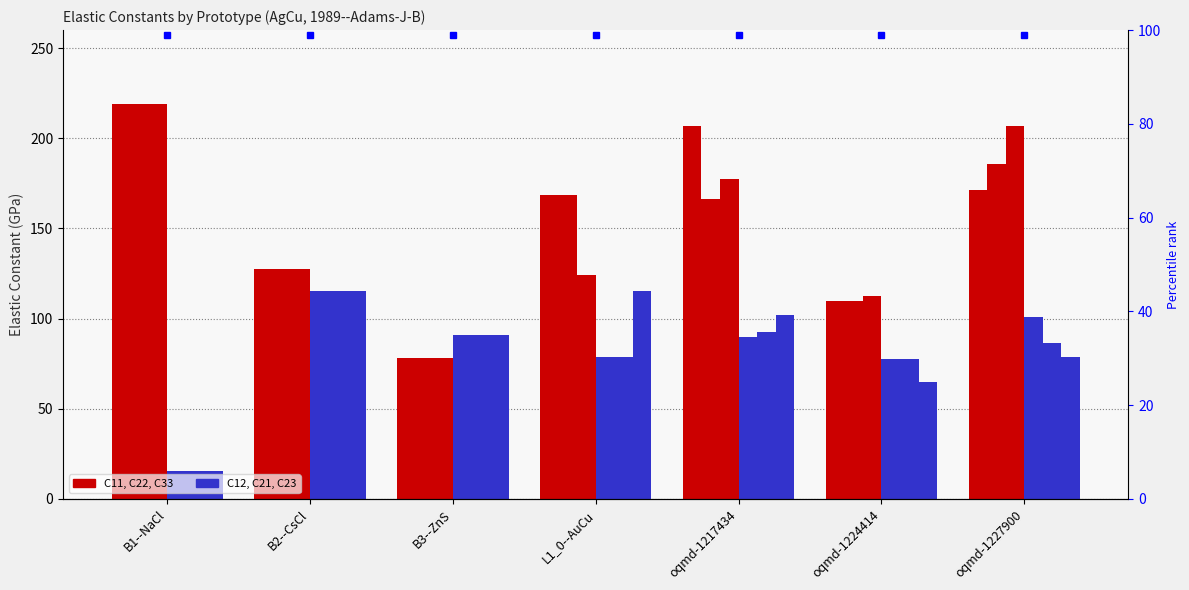

At how many categories does at least one series exceed 169?

3